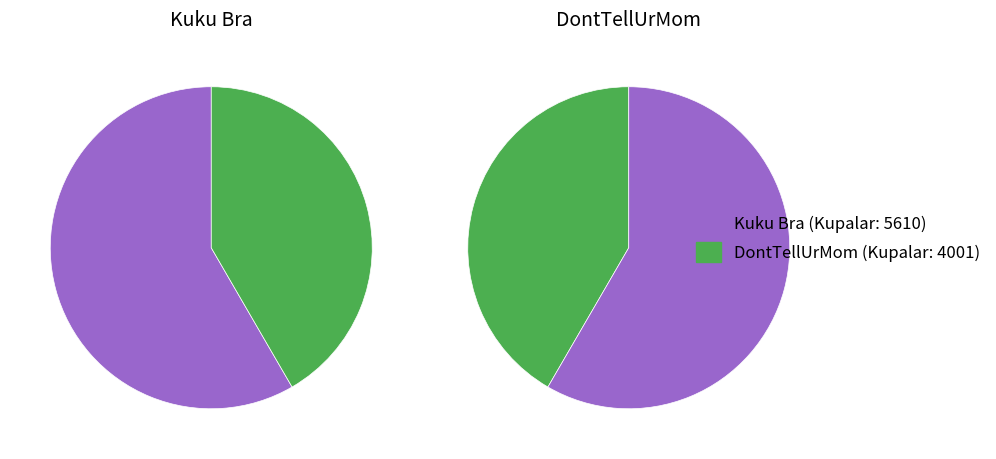

What percentage is the DontTellUrMom slice, to the nearest percent?

42%